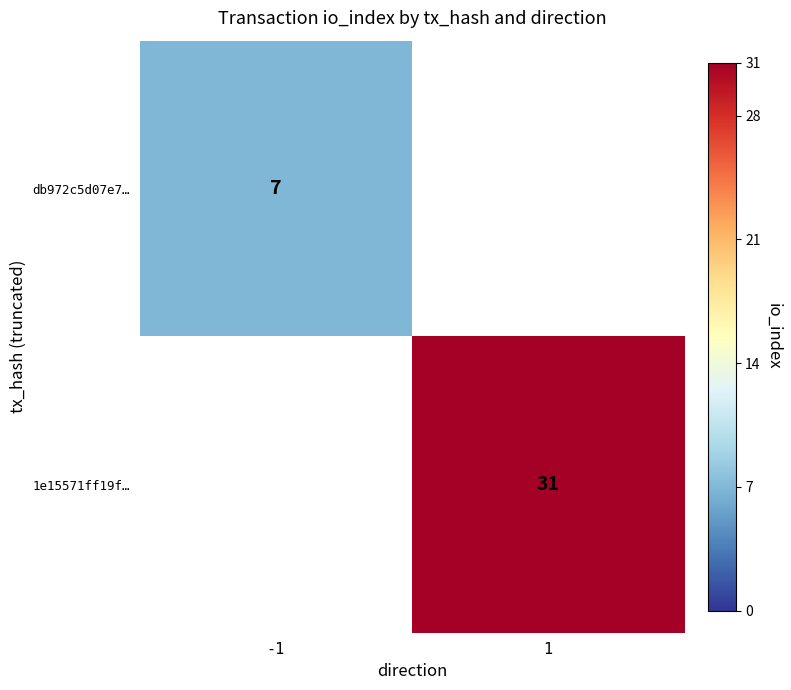

True or false: 1e15571ff19f… has a value of 42 at 1.

False